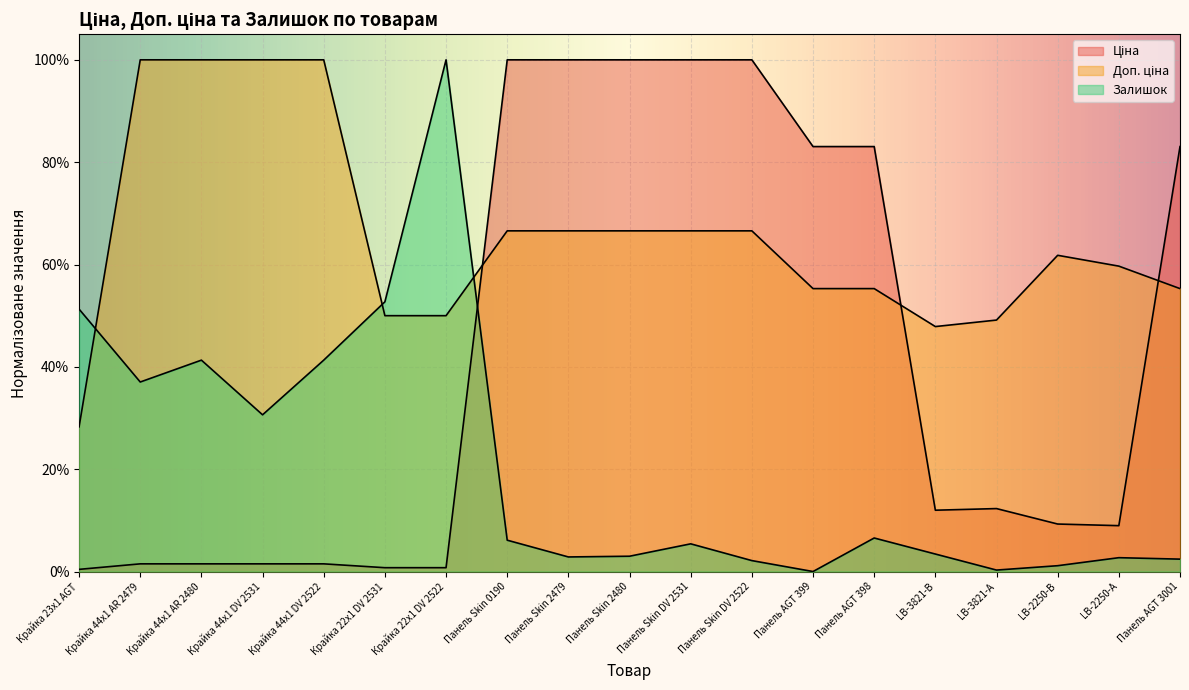

After their last crossing, which series has the higher values: Ціна or Доп. ціна?

Ціна